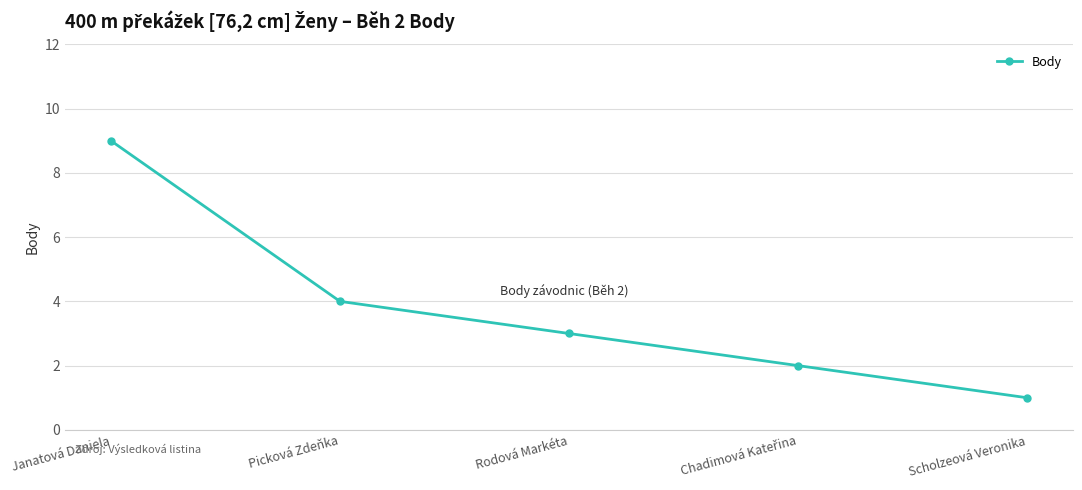

Reading left to right, transcribe all the data shown in this chart.

9	4	3	2	1